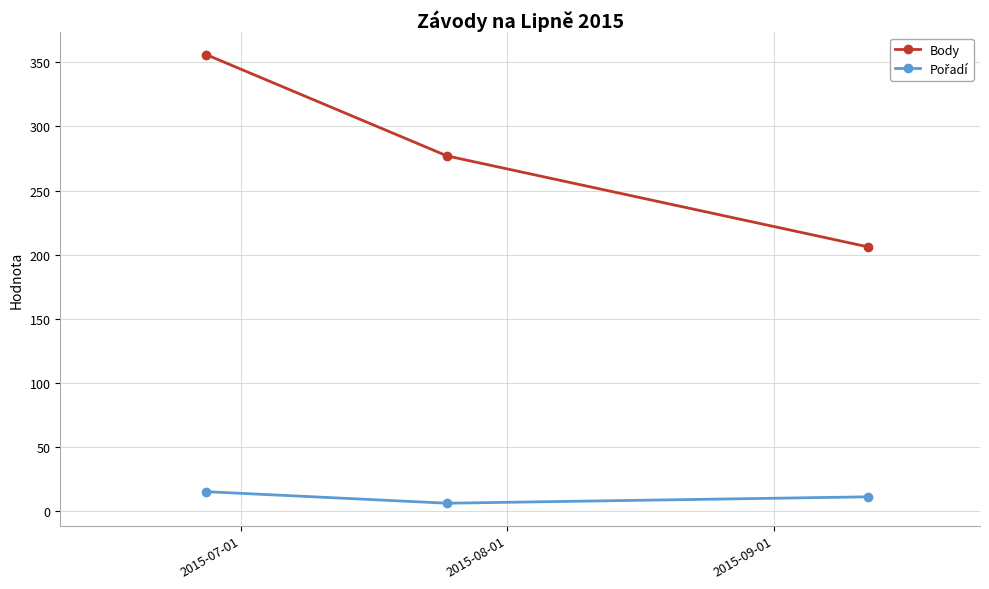

Which series has the largest range (max minus min)?

Body